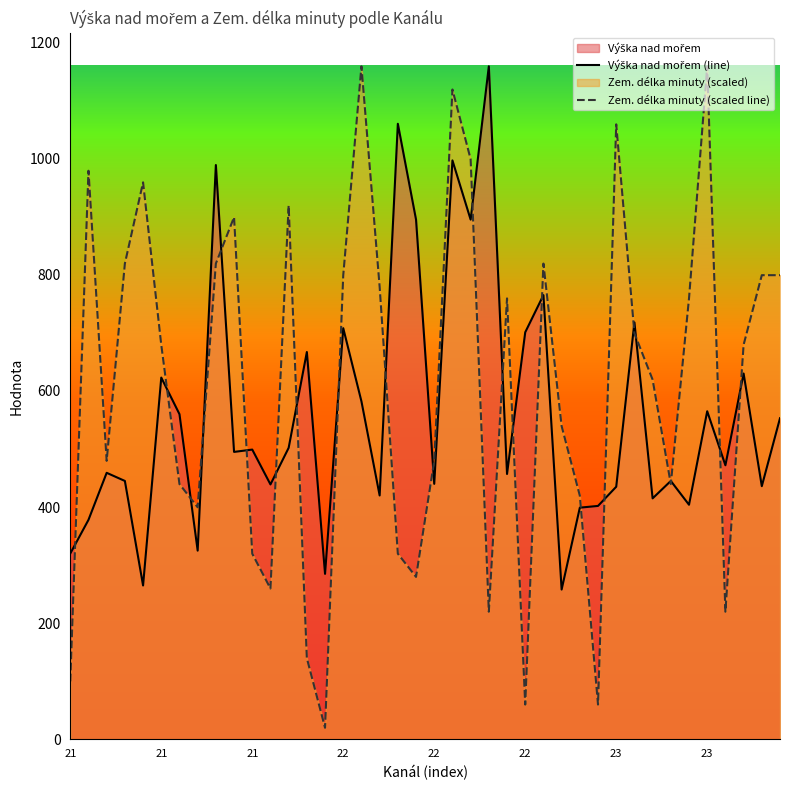

List the series in order of their overall mean, highest first.

Zem. délka minuty (scaled line), Výška nad mořem (line)